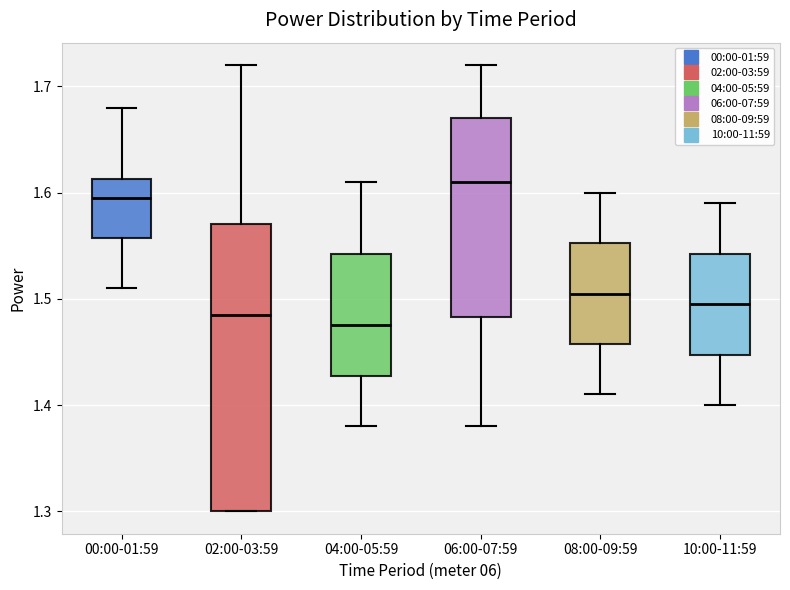

Reading left to right, read every box against the y-axis: the position of its median line, the range the box covers, and the ends of its whiskers. The values are not printed on the chart, so give them approximately, as read against the axis.

00:00-01:59: median 1.60, box 1.56 to 1.61, whiskers 1.51 to 1.68
02:00-03:59: median 1.49, box 1.30 to 1.57, whiskers 1.30 to 1.72
04:00-05:59: median 1.48, box 1.43 to 1.54, whiskers 1.38 to 1.61
06:00-07:59: median 1.61, box 1.48 to 1.67, whiskers 1.38 to 1.72
08:00-09:59: median 1.51, box 1.46 to 1.55, whiskers 1.41 to 1.60
10:00-11:59: median 1.50, box 1.45 to 1.54, whiskers 1.40 to 1.59